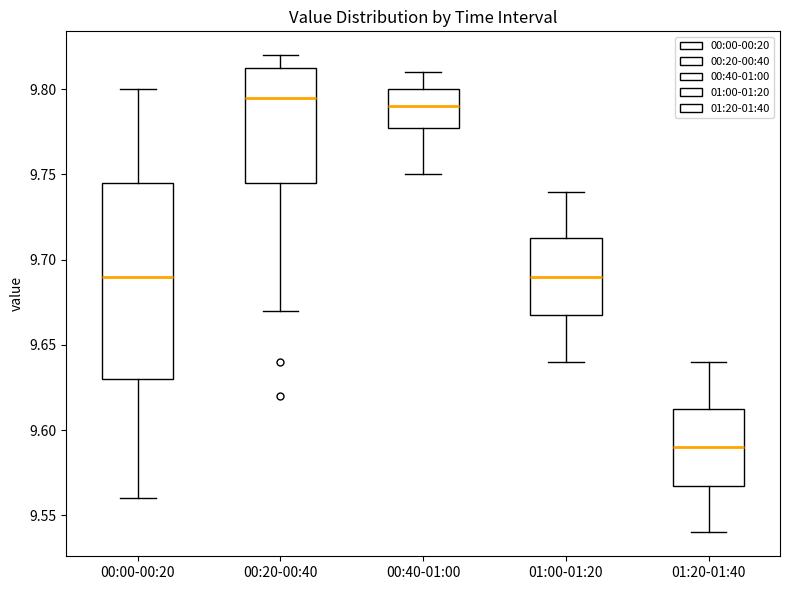

Which box has the lowest median line?

01:20-01:40